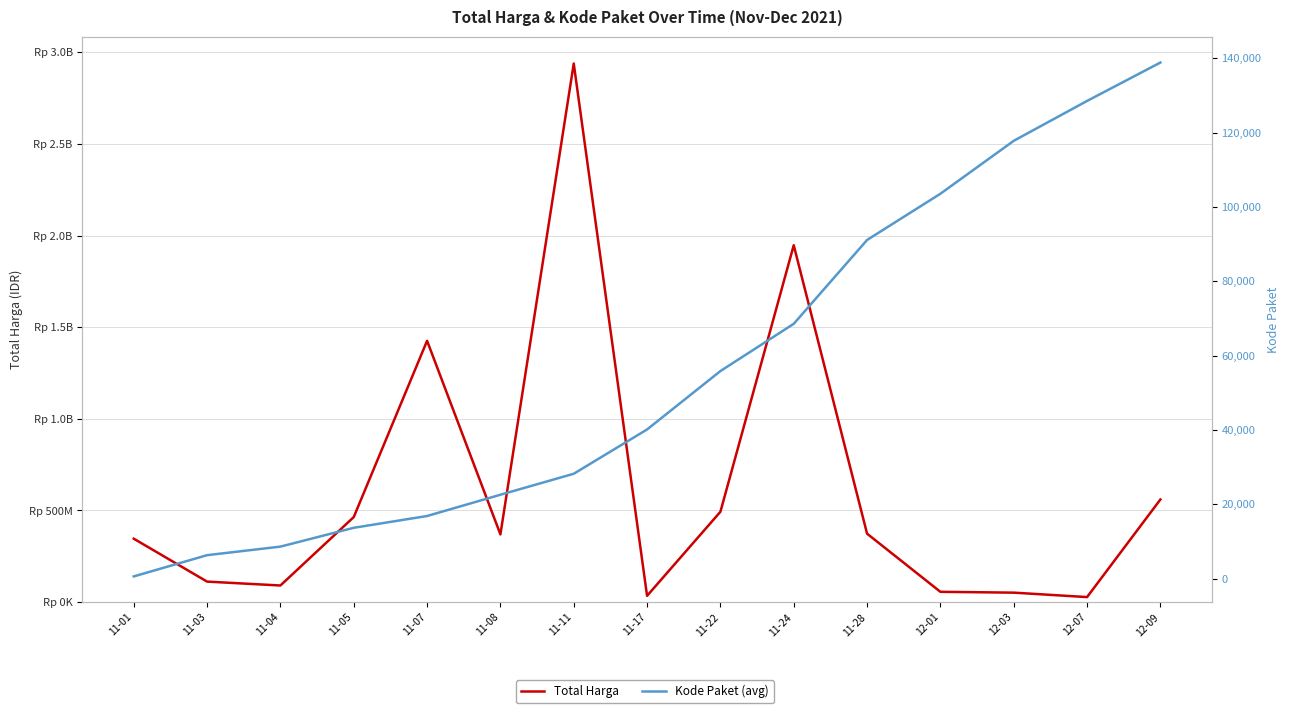

Reading right to left, list all the values displayed in this chart.

Total Harga: 559971000.0	27412000.0	51601000.0	56152800.0	373404000.0	1947326200.0	493000000.0	34292000.0	2938963240.0	369571000.0	1425867900.0	464002100.0	90672075.0	111861270.0	346053900.0
Kode Paket (avg): 138846.5	128516.0	117783.0	103541.0	91101.0	68542.3	55826.0	40112.0	28195.7	22547.2	16823.0	13652.0	8585.8	6284.8	569.5